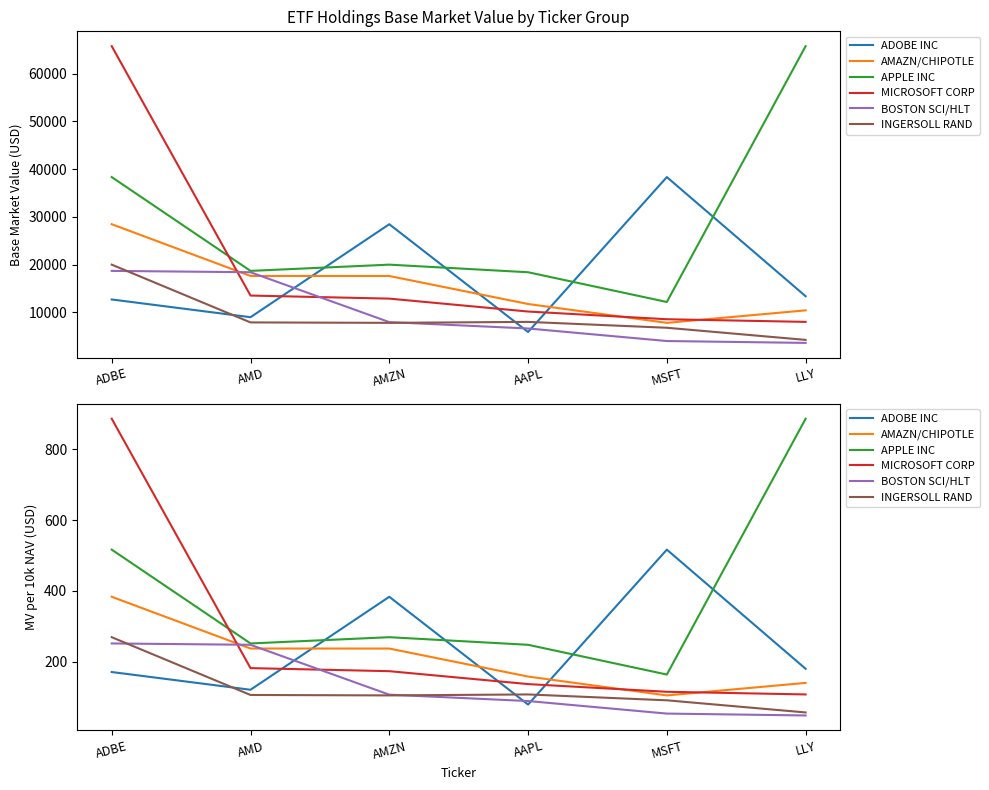

Which category has the lowest value in the AMAZN/CHIPOTLE series?

MSFT